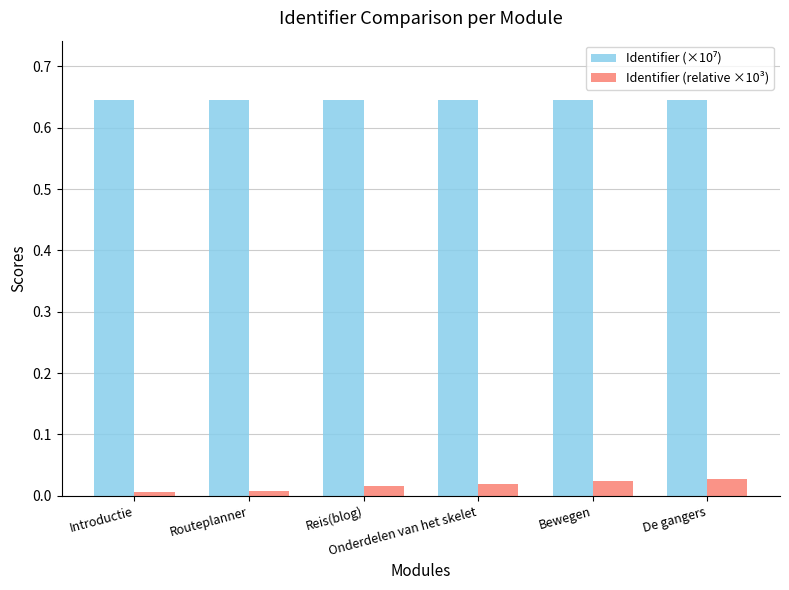

List the labels in order of Identifier (relative ×10³) value, smallest first.

Introductie, Routeplanner, Reis(blog), Onderdelen van het skelet, Bewegen, De gangers